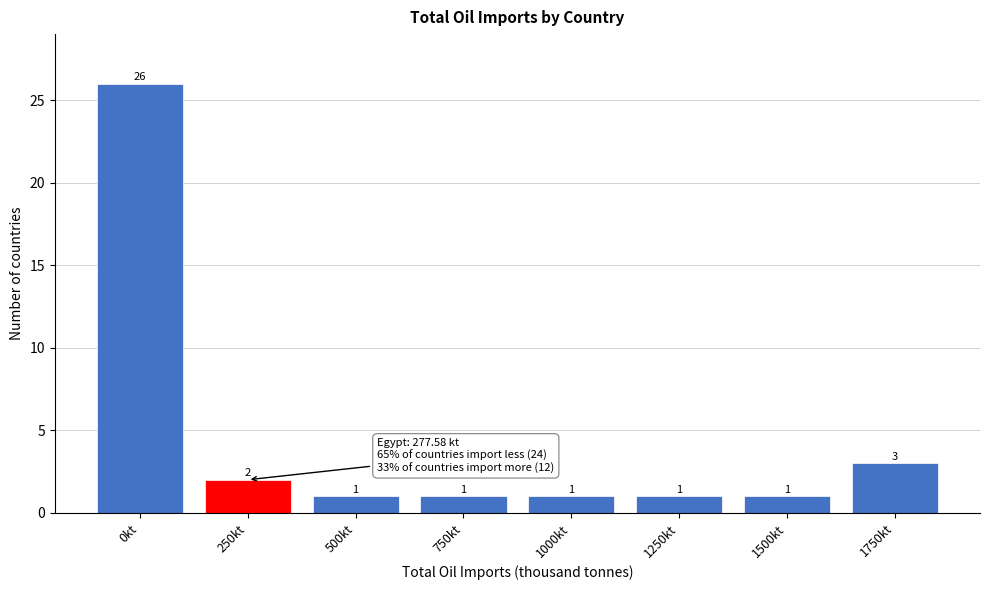

Reading right to left, extract all data points from this chart.

3	1	1	1	1	1	2	26